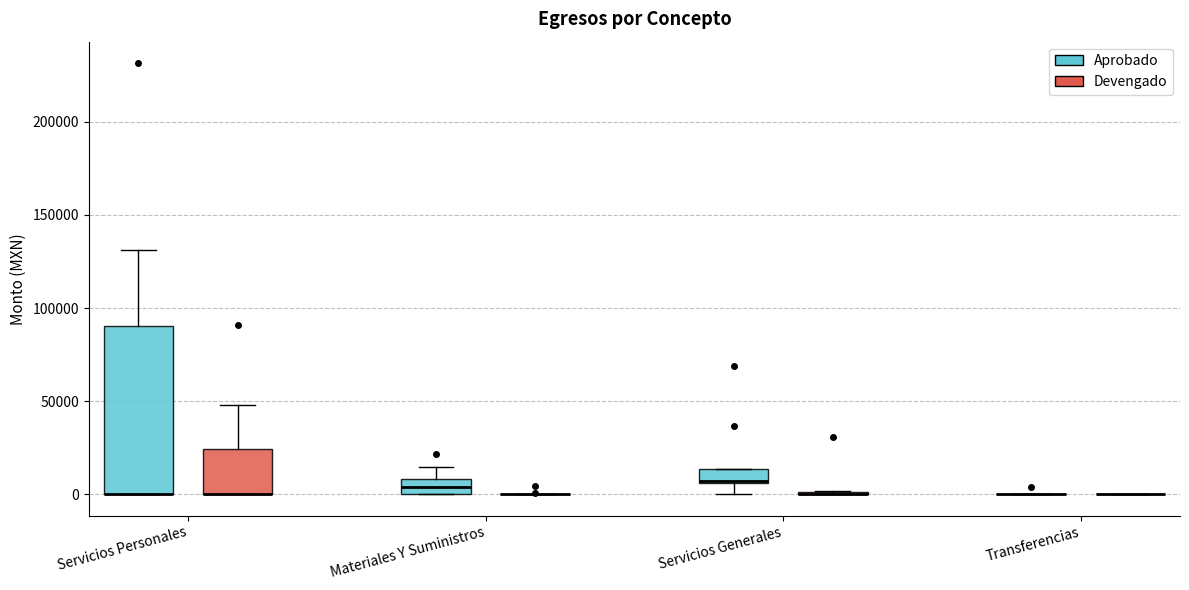

Reading left to right, read every box against the y-axis: the position of its median line, the range the box covers, and the ends of its whiskers. The values are not printed on the chart, so give them approximately, as read against the axis.

Servicios Personales (Aprobado): median 0 (drawn on the box's lower edge), box 0 to 90000, whiskers 0 to 130000
Servicios Personales (Devengado): median 0 (drawn on the box's lower edge), box 0 to 25000, whiskers 0 to 50000
Materiales Y Suministros (Aprobado): median 5000, box 0 to 10000, whiskers 0 to 15000
Materiales Y Suministros (Devengado): box collapsed to a line at 0, whiskers 0 to 0
Servicios Generales (Aprobado): median 5000 (drawn on the box's lower edge), box 5000 to 15000, whiskers 0 to 15000
Servicios Generales (Devengado): box collapsed to a line at 0, whiskers 0 to 0
Transferencias (Aprobado): box collapsed to a line at 0, whiskers 0 to 0
Transferencias (Devengado): box collapsed to a line at 0, whiskers 0 to 0